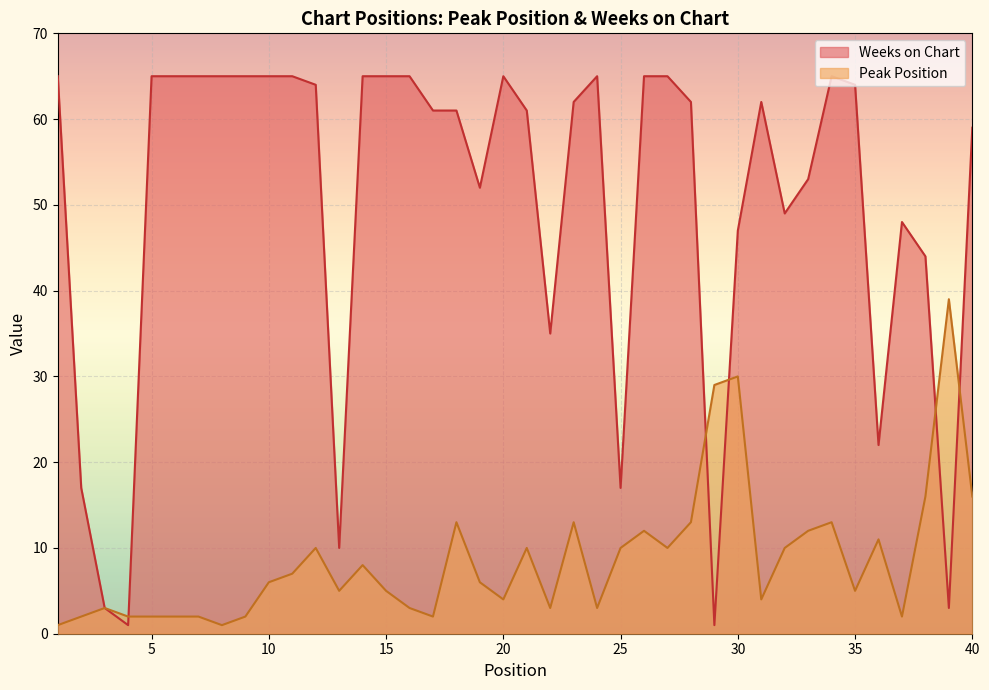

The value of Peak Position at 14 is 8. True or false?

True